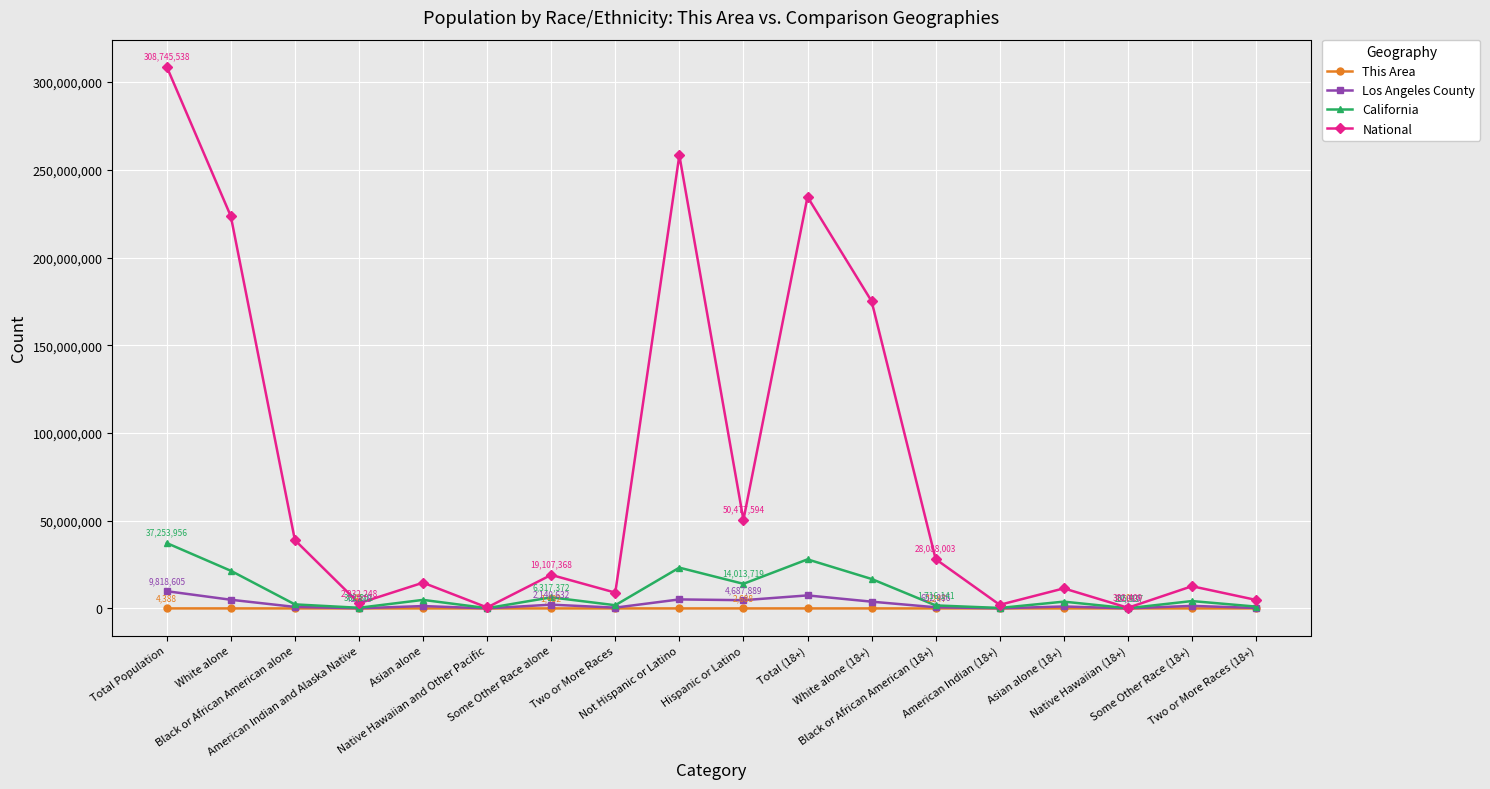

True or false: Los Angeles County has more than 0 interior local peaks.

True